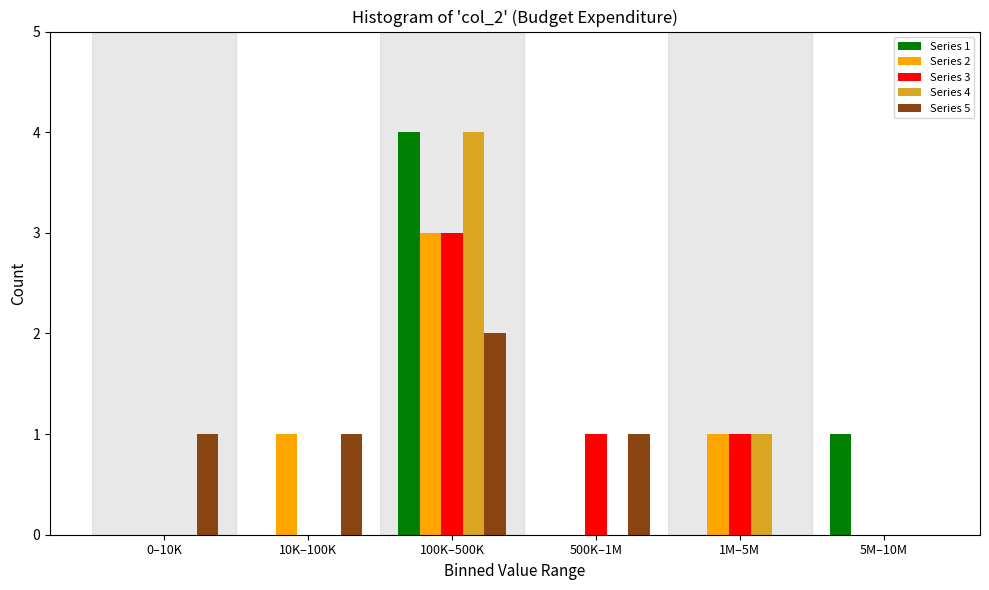

Reading right to left, what are all the values shown in this chart?

Series 1: 5M–10M=1	1M–5M=0	500K–1M=0	100K–500K=4	10K–100K=0	0–10K=0
Series 2: 5M–10M=0	1M–5M=1	500K–1M=0	100K–500K=3	10K–100K=1	0–10K=0
Series 3: 5M–10M=0	1M–5M=1	500K–1M=1	100K–500K=3	10K–100K=0	0–10K=0
Series 4: 5M–10M=0	1M–5M=1	500K–1M=0	100K–500K=4	10K–100K=0	0–10K=0
Series 5: 5M–10M=0	1M–5M=0	500K–1M=1	100K–500K=2	10K–100K=1	0–10K=1